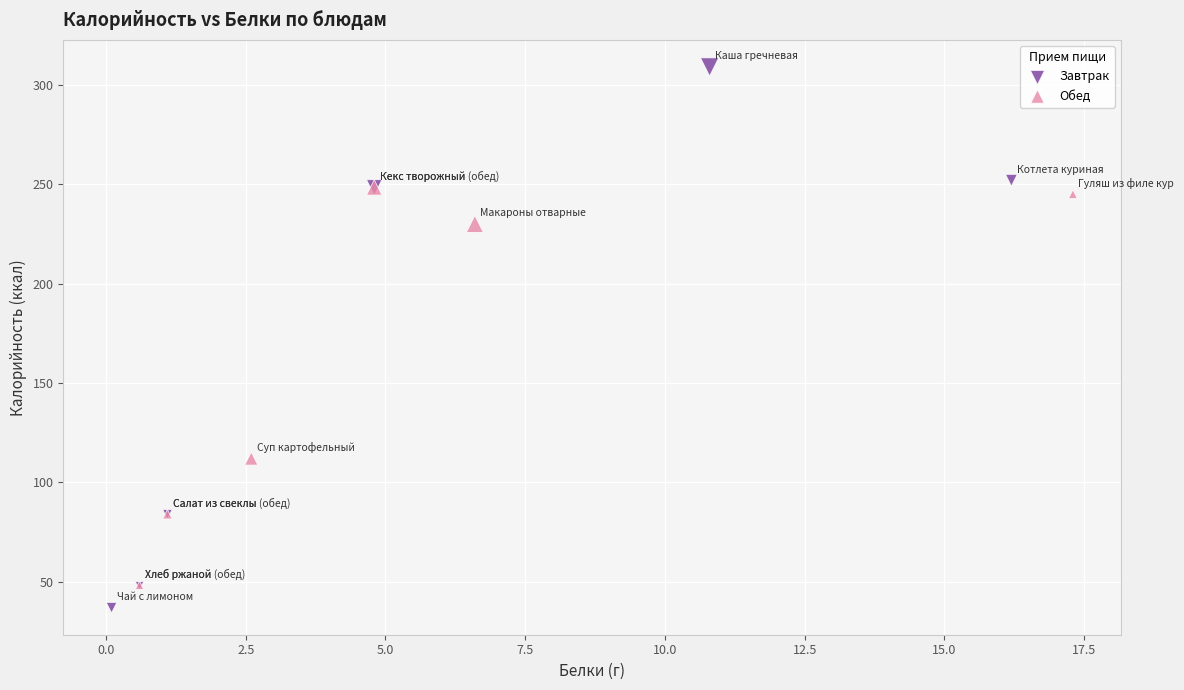

Which series reaches the minimum Y coordinate?

Завтрак